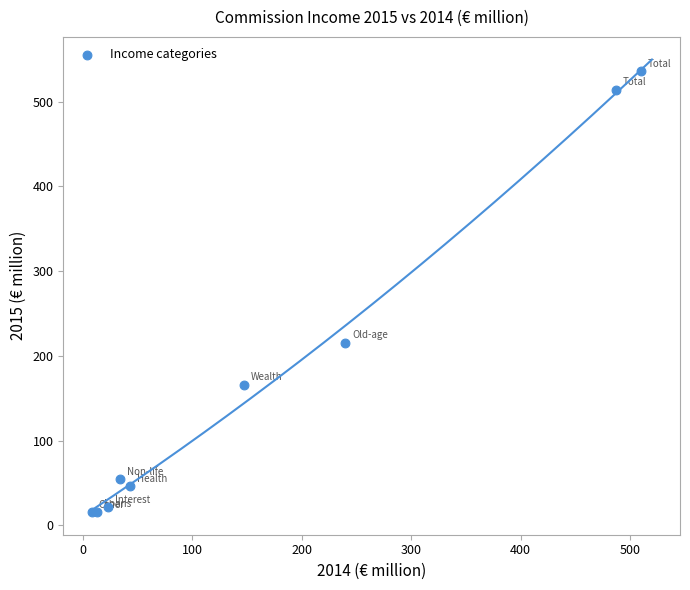

What Y value in the scatter plot is closest to 275?

215.7